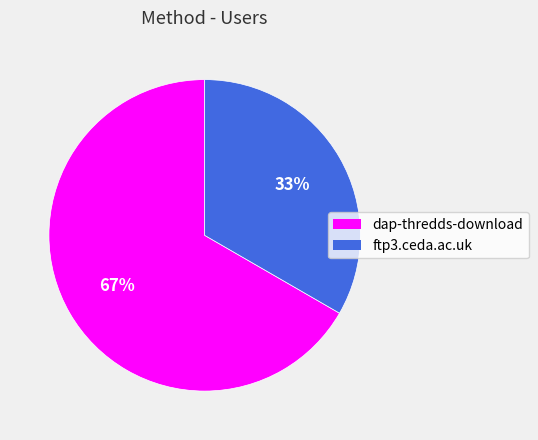

To the nearest percent, what portion does dap-thredds-download represent?

67%